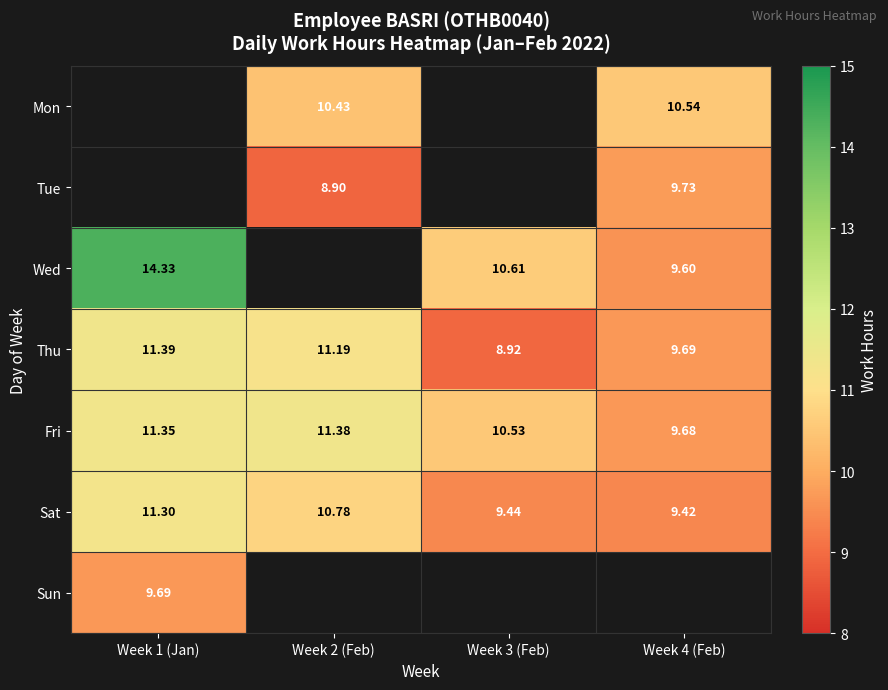

Is the value of Thu at Week 1 (Jan) greater than the value of Wed at Week 4 (Feb)?

Yes